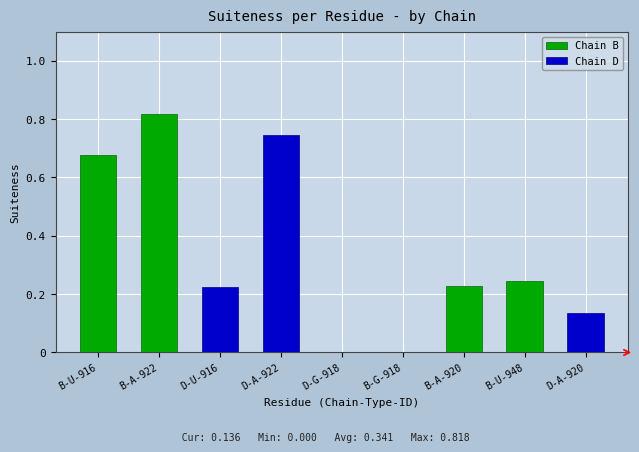

How many values are between 0 and 1?

9